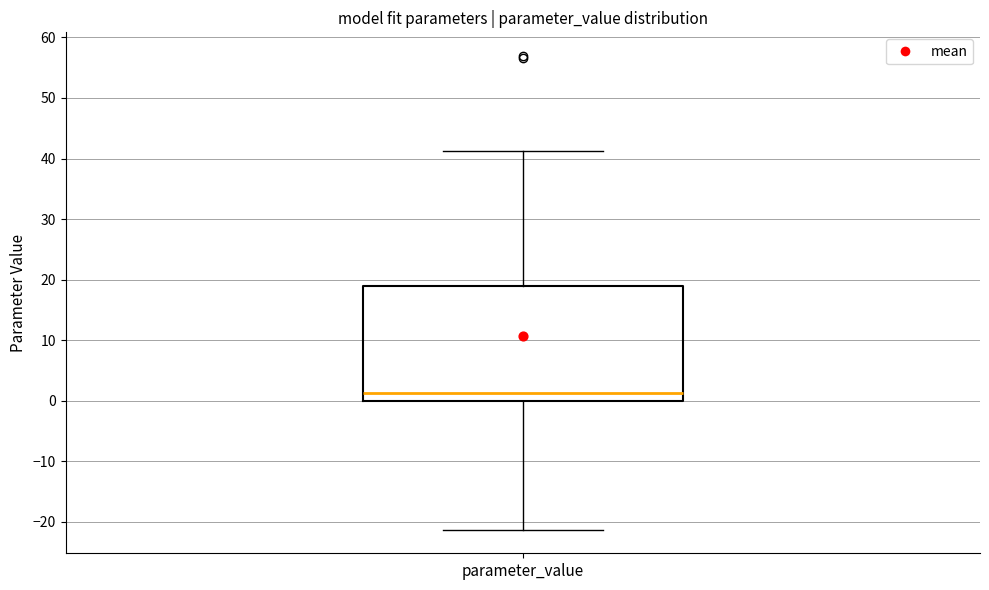

Where is the lower edge of the box for parameter_value on the y-axis? The values are not printed on the chart, so give them approximately, as read against the axis.

0